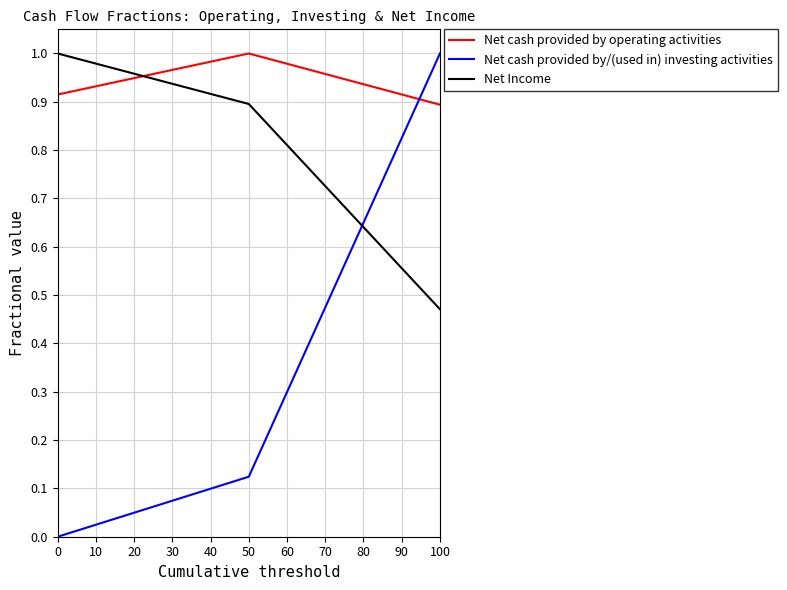

Which series has the largest total across all categories?

Net cash provided by operating activities